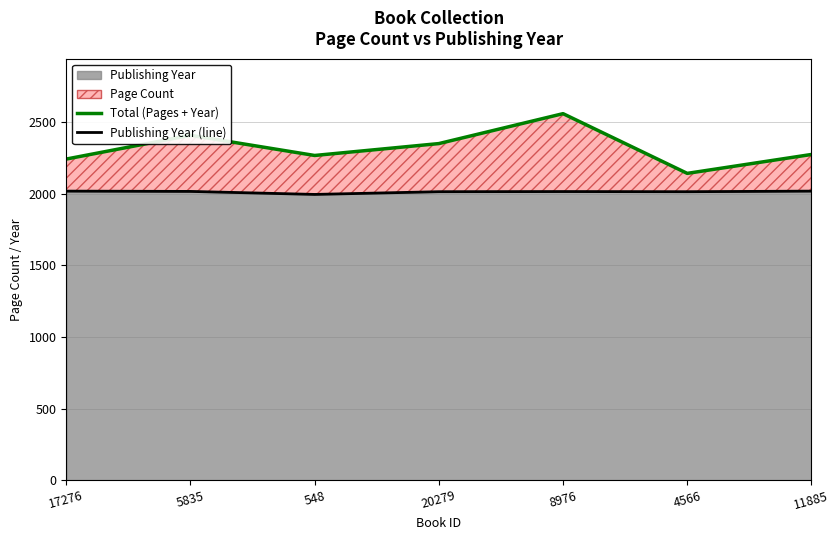

Reading right to left, transcribe all the data shown in this chart.

Total (Pages + Year): 11885=2274	4566=2142	8976=2559	20279=2350	548=2267	5835=2408	17276=2242
Publishing Year (line): 11885=2018	4566=2014	8976=2015	20279=2014	548=1995	5835=2016	17276=2018